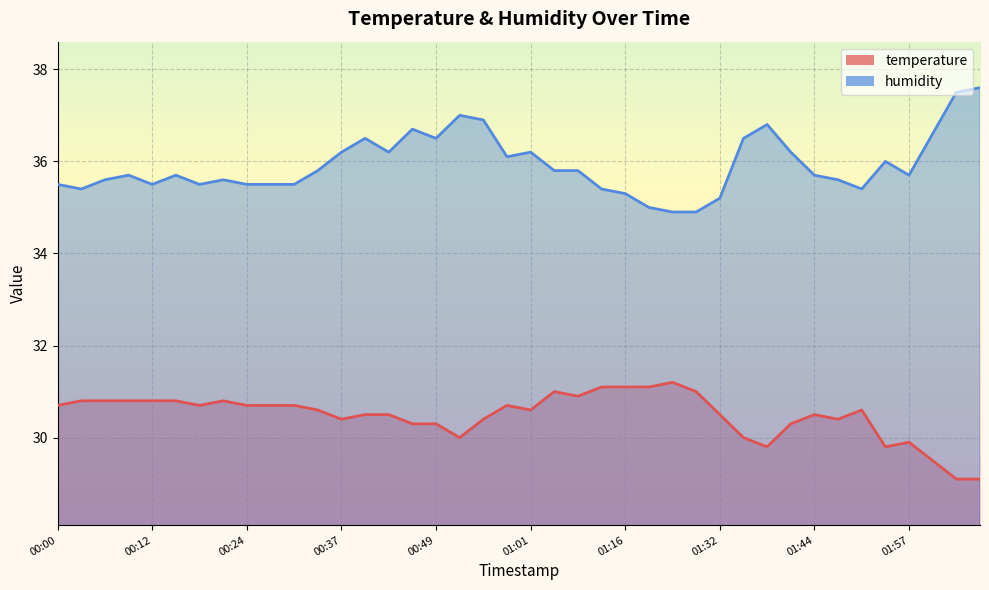

True or false: temperature and humidity cross at least once.

False